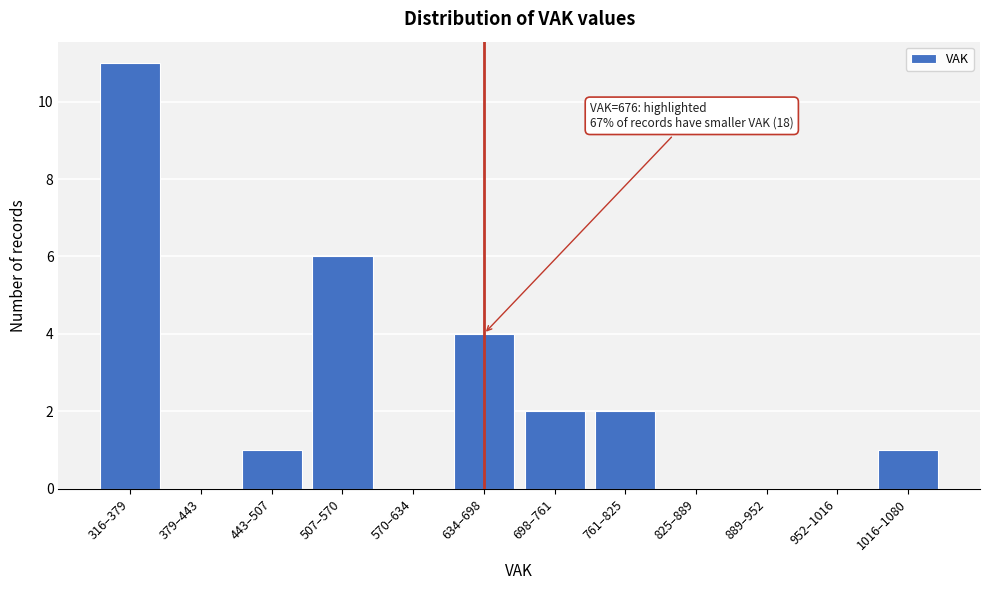

Reading left to right, list all the values displayed in this chart.

316–379=11	379–443=0	443–507=1	507–570=6	570–634=0	634–698=4	698–761=2	761–825=2	825–889=0	889–952=0	952–1016=0	1016–1080=1